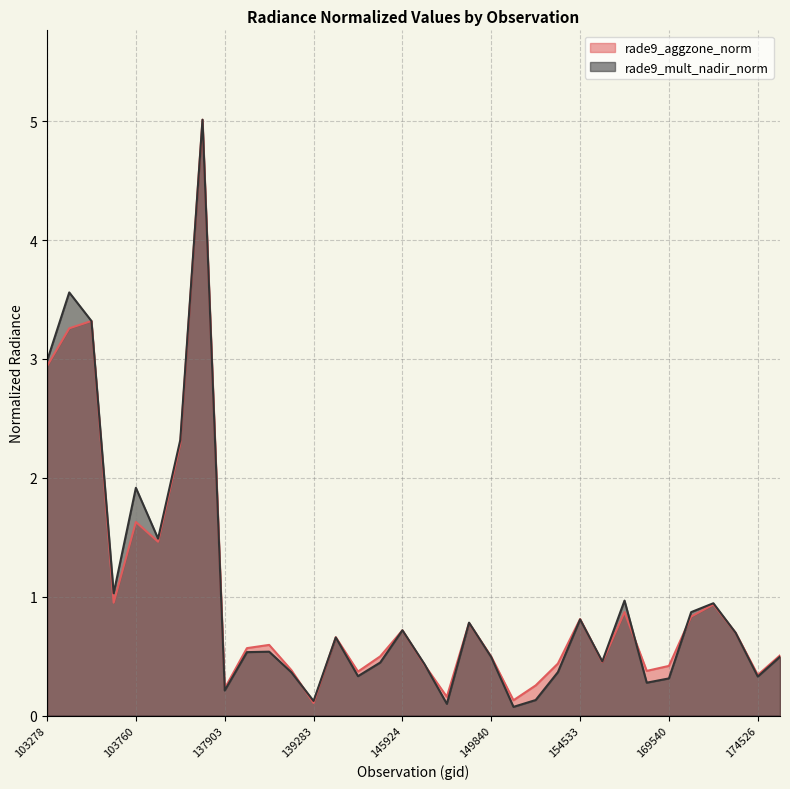

What are all the series names shown in the legend?

rade9_aggzone_norm, rade9_mult_nadir_norm